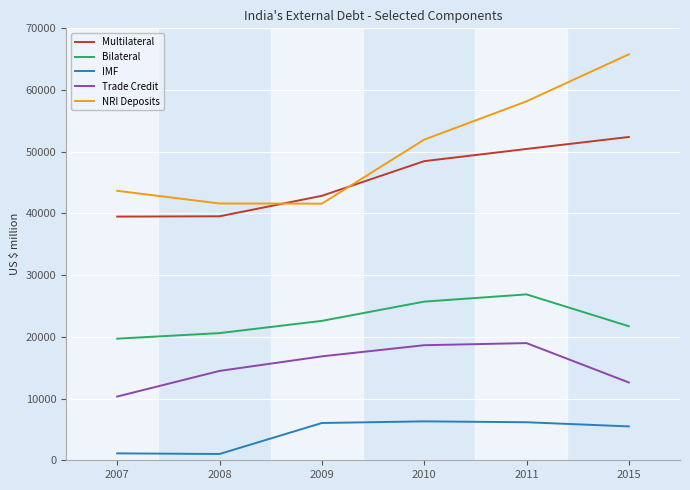

What is the greatest value displayed?

65790